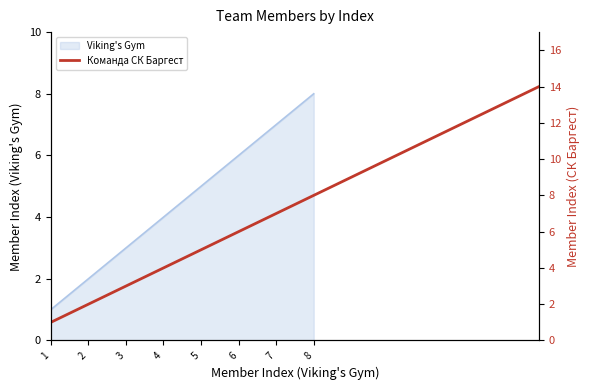

True or false: there are more than 0 points higher than both neighbors.

False